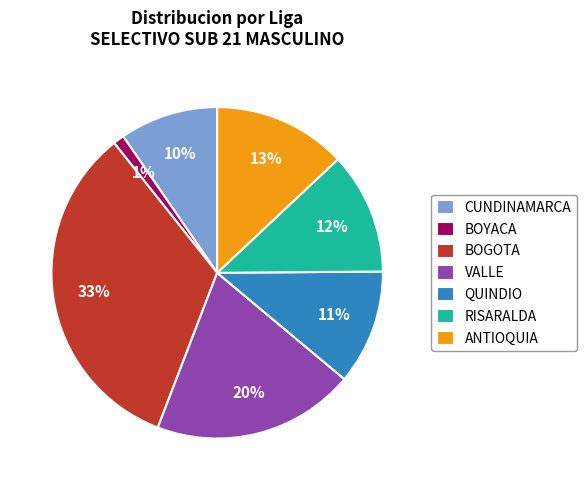

To the nearest percent, what is the difference between the RISARALDA and VALLE slice percentages?

8%